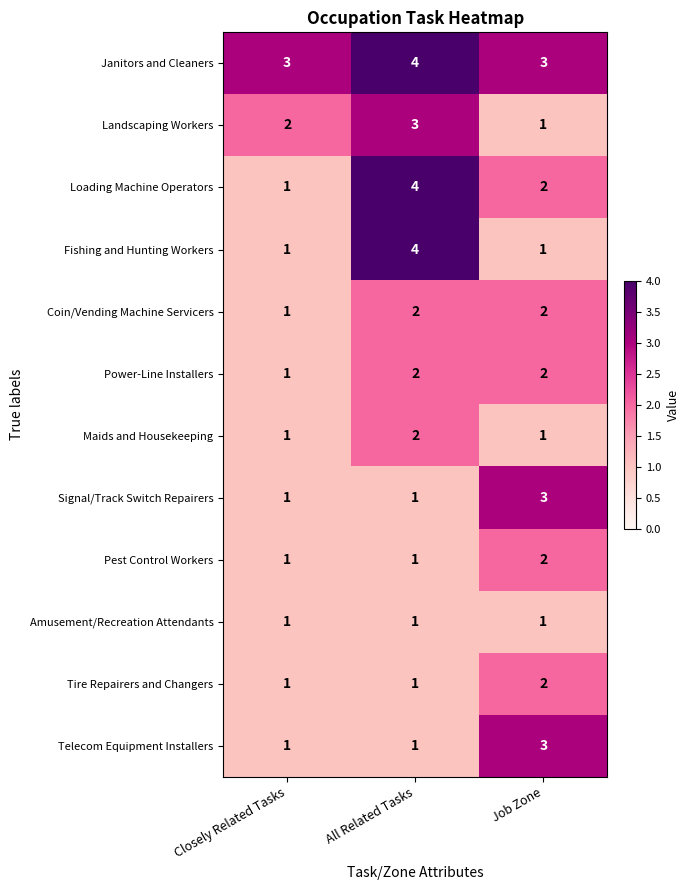

Where does the Loading Machine Operators series first go above 2?

All Related Tasks